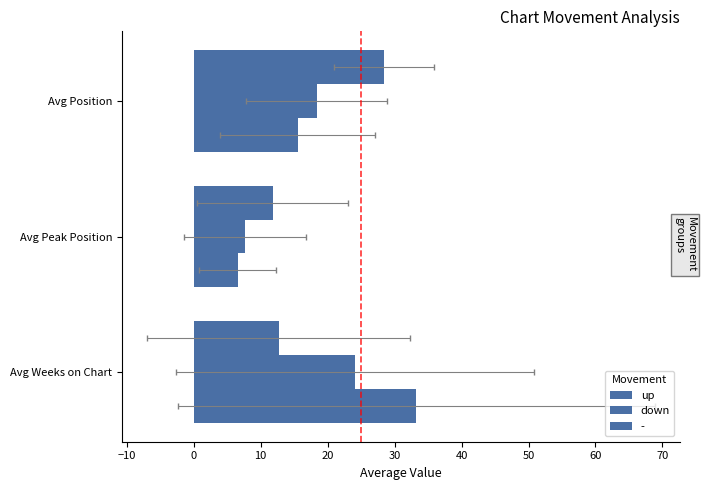

At how many categories does at least one series exceed 13?

2